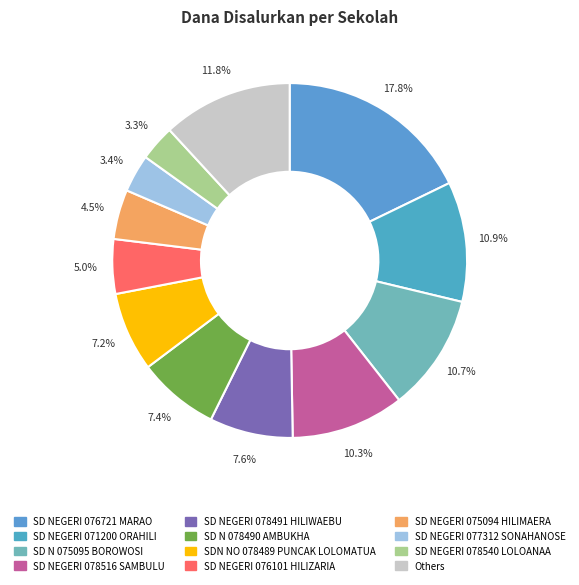

How many segments does this pie chart have?

12